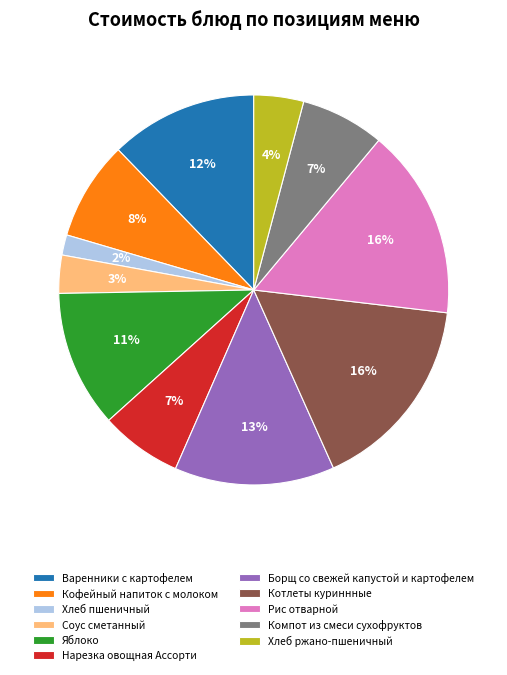

Do Рис отварной and Хлеб пшеничный together represent more than half of the pie?

No